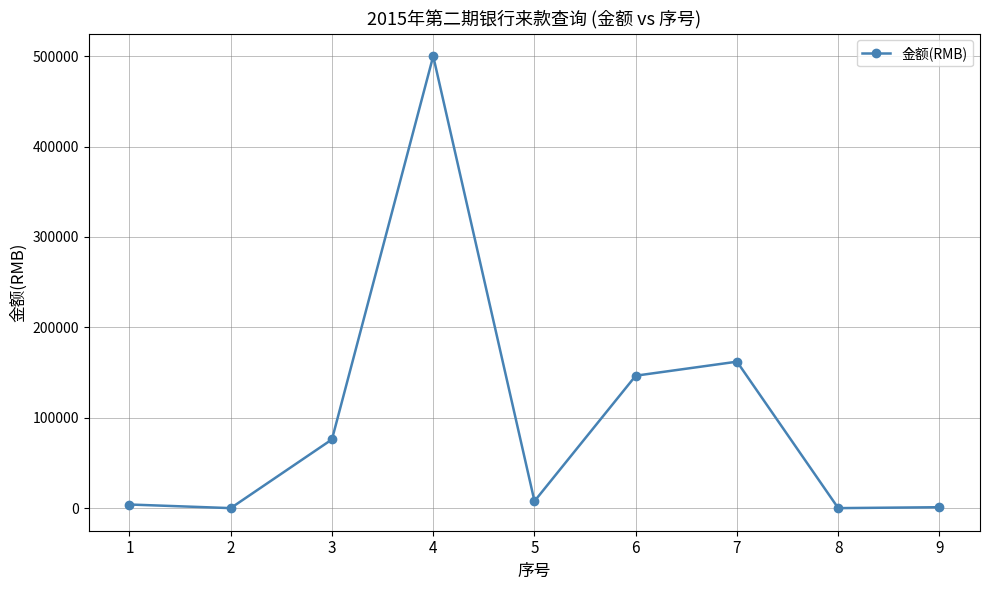

What is the approximate value at 7?

162000.0